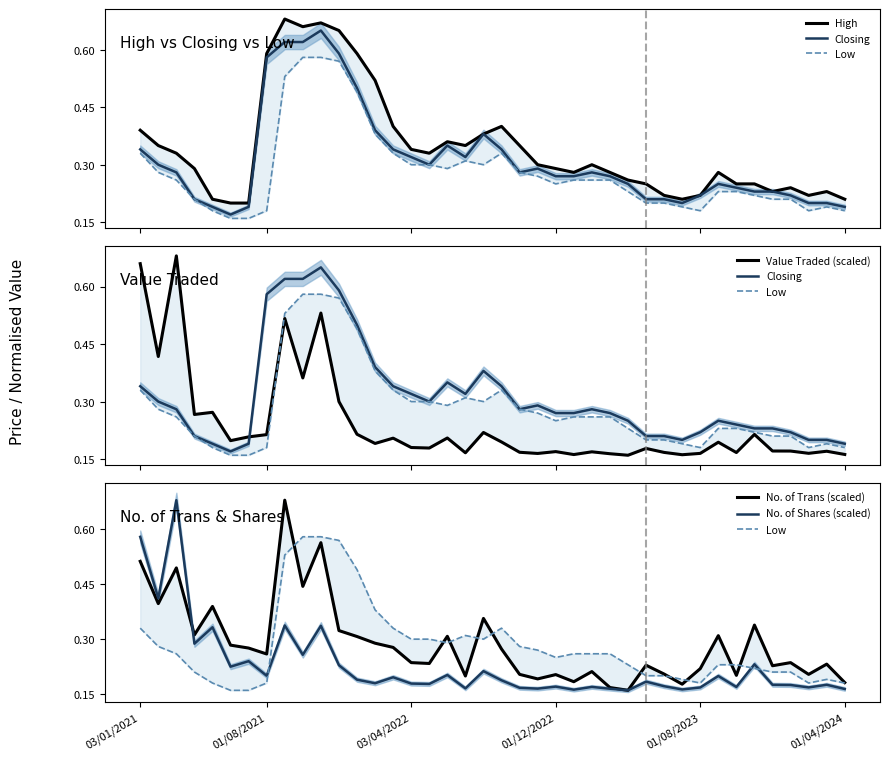

At which category is the sum across all series the highest?

8